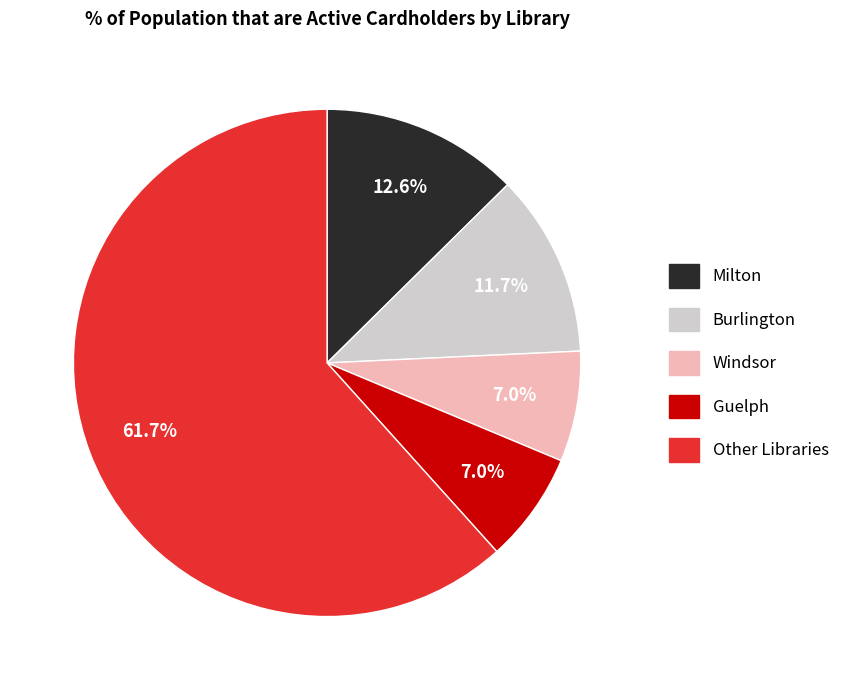

Which has a higher value, Windsor or Other Libraries?

Other Libraries